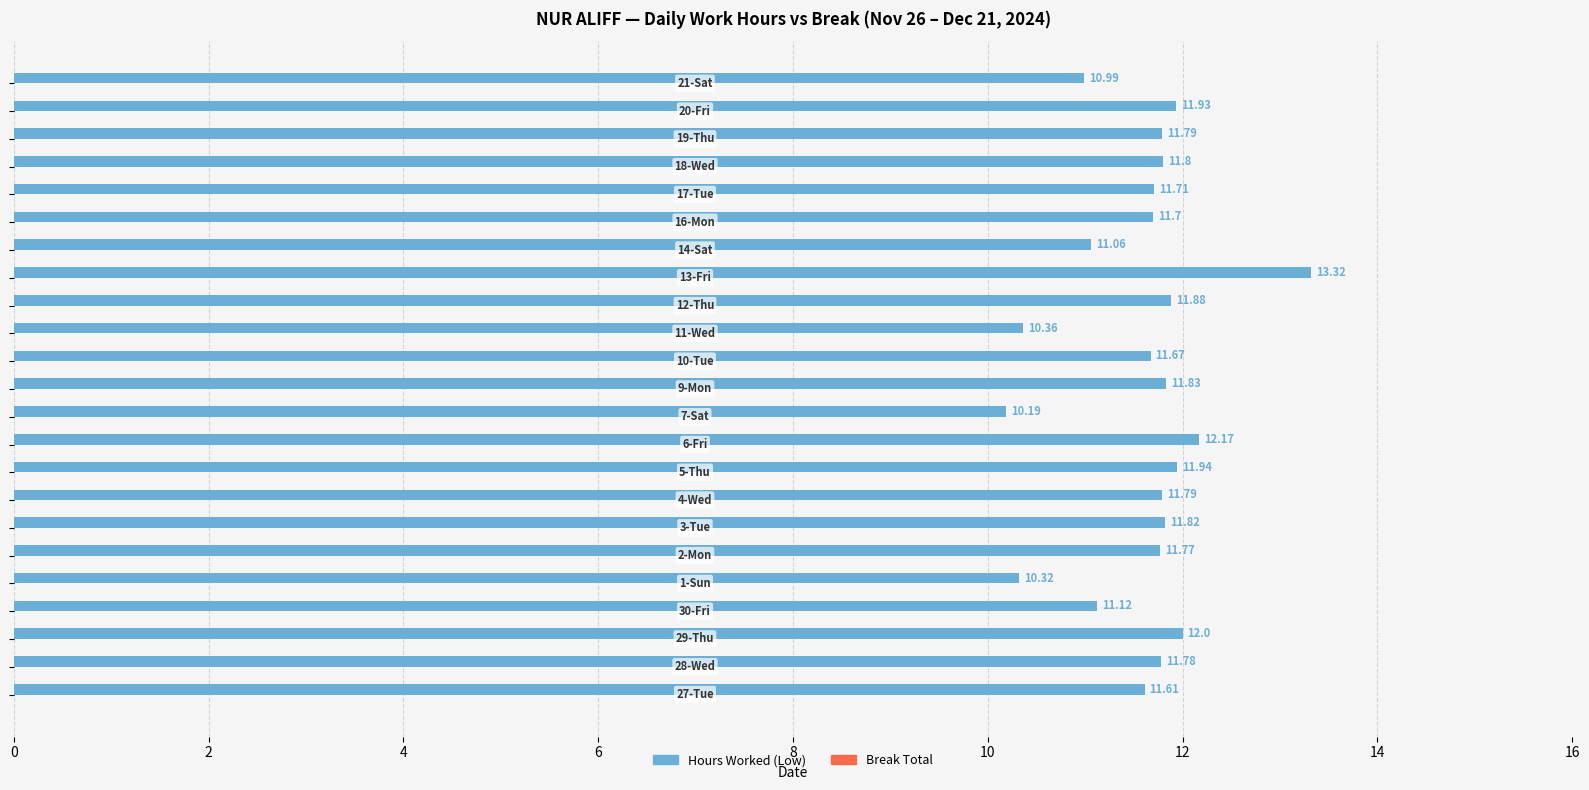

How many data points are less than 11?

4